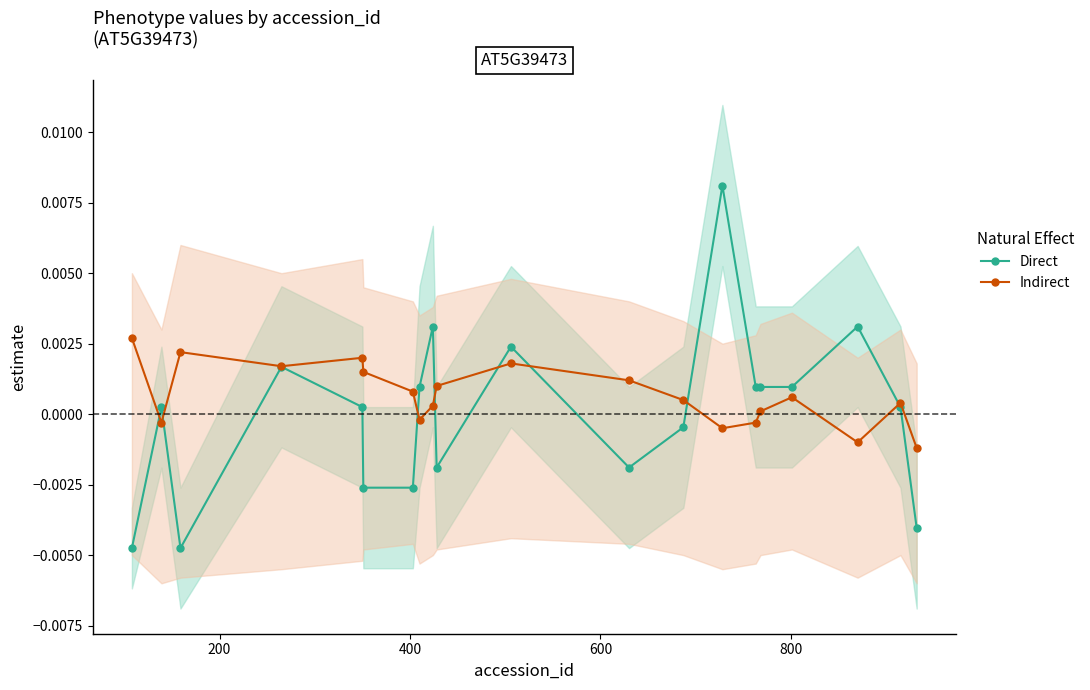

Rank the series by their average value, from lowest to highest.

Direct, Indirect